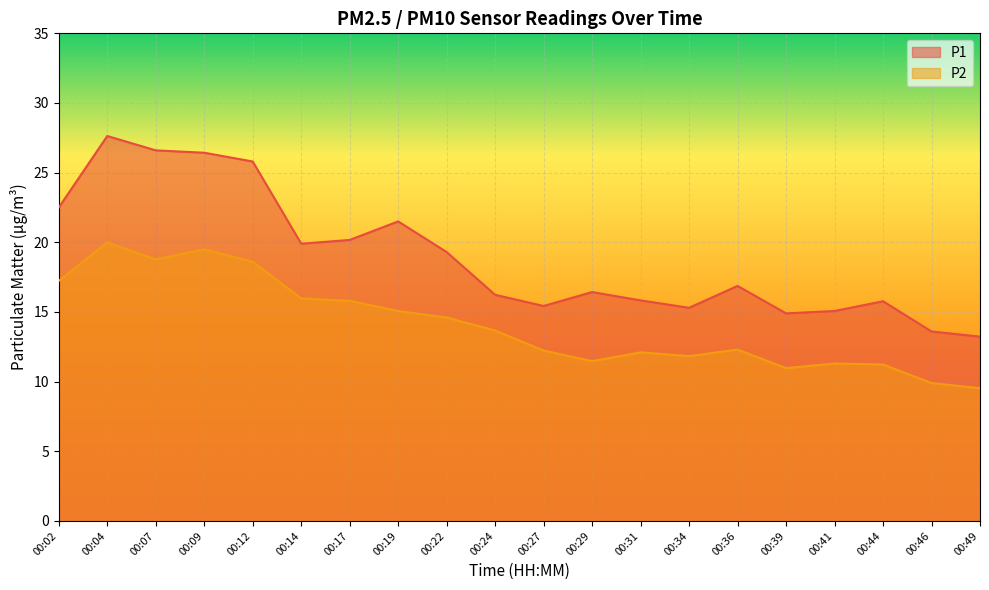

What is the difference between the maximum and second lowest values in the P2 series?

10.1